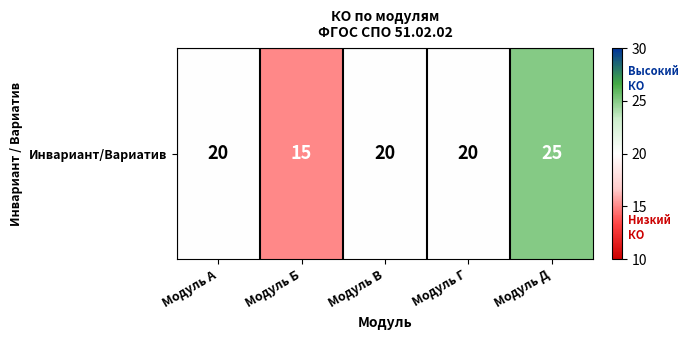

Where does the data first go above 20?

Модуль Д